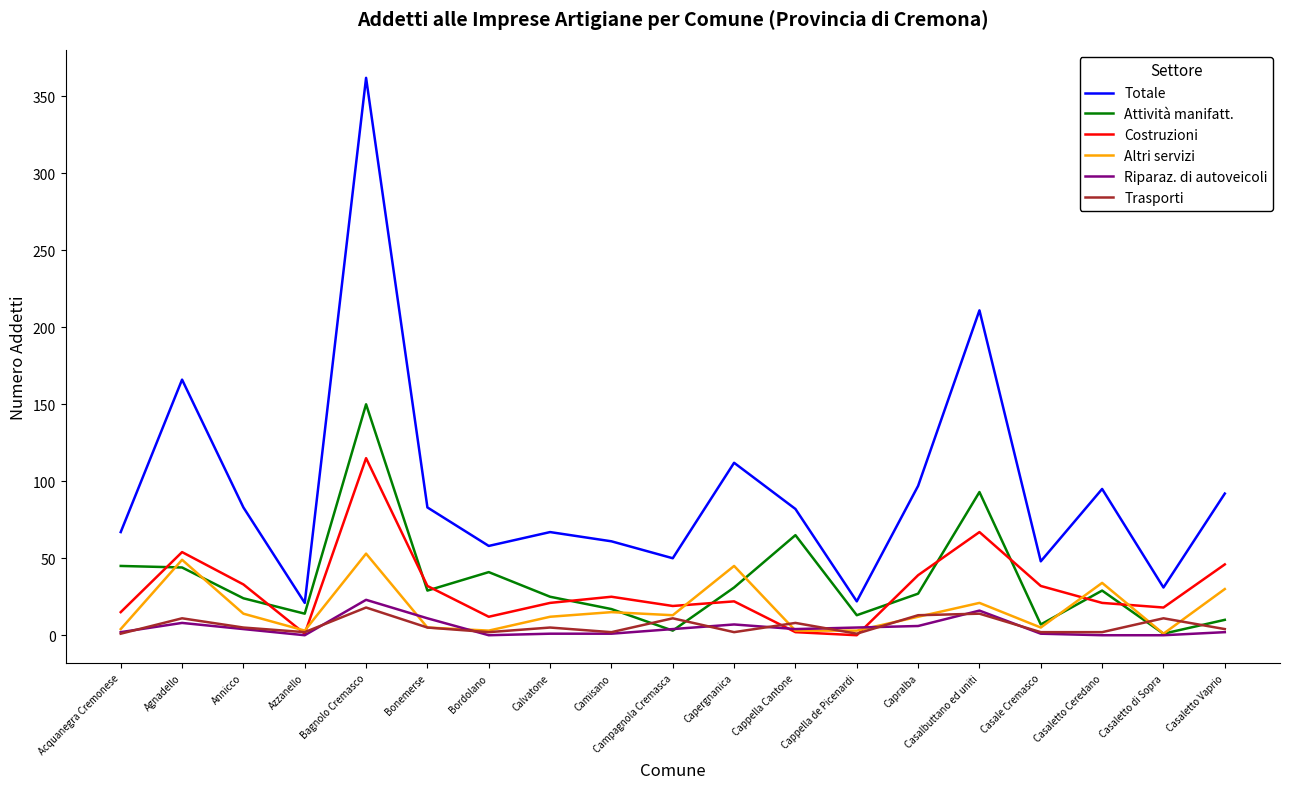

Which series changed the most between Campagnola Cremasca and Cappella Cantone?

Attività manifatt.